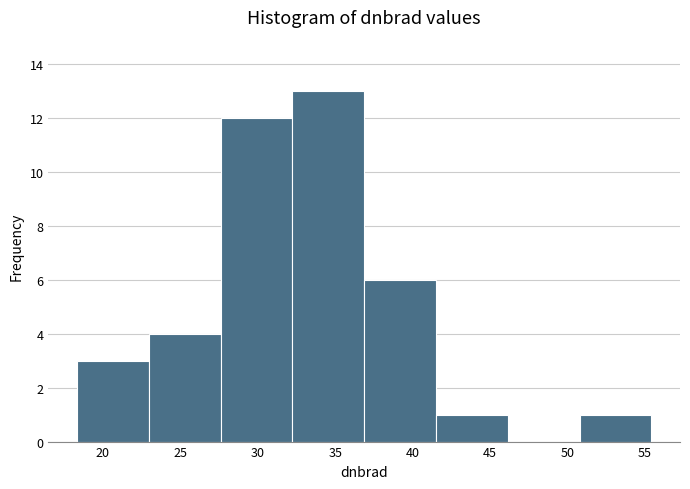

Over which range of the x-axis is the bar tallest?

32.0 to 37.0